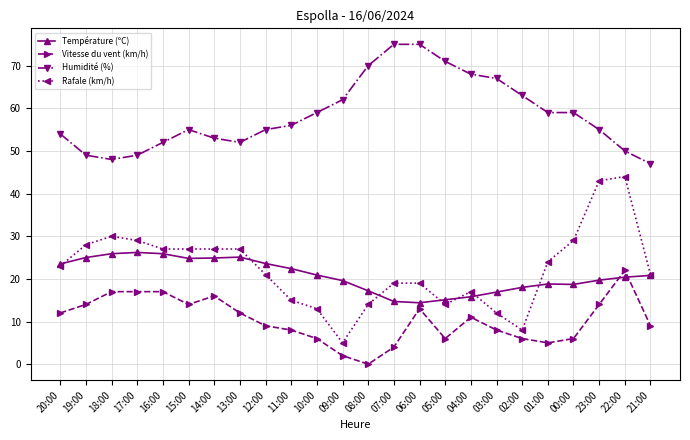

Where do Vitesse du vent (km/h) and Température (ºC) first cross each other?

23:00 and 22:00